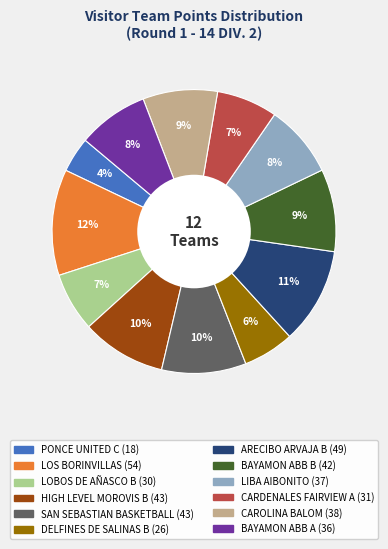

Which category has the smallest portion of the pie?

PONCE UNITED C